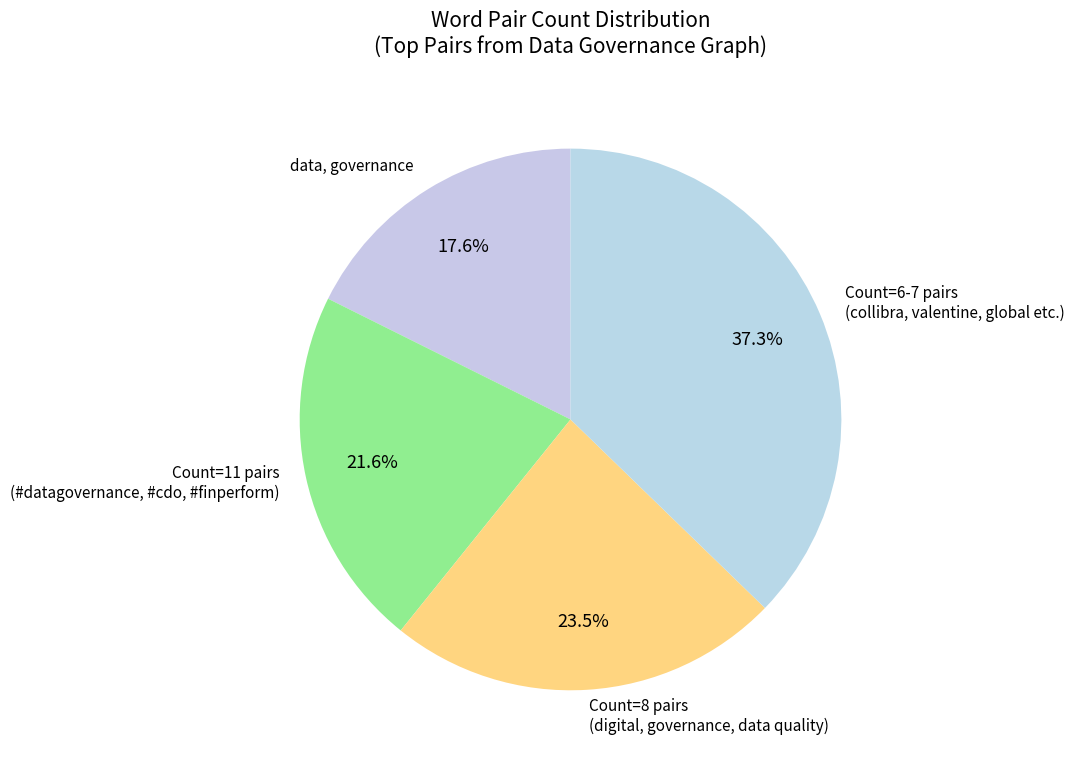

Does data, governance represent more than half of the total?

No